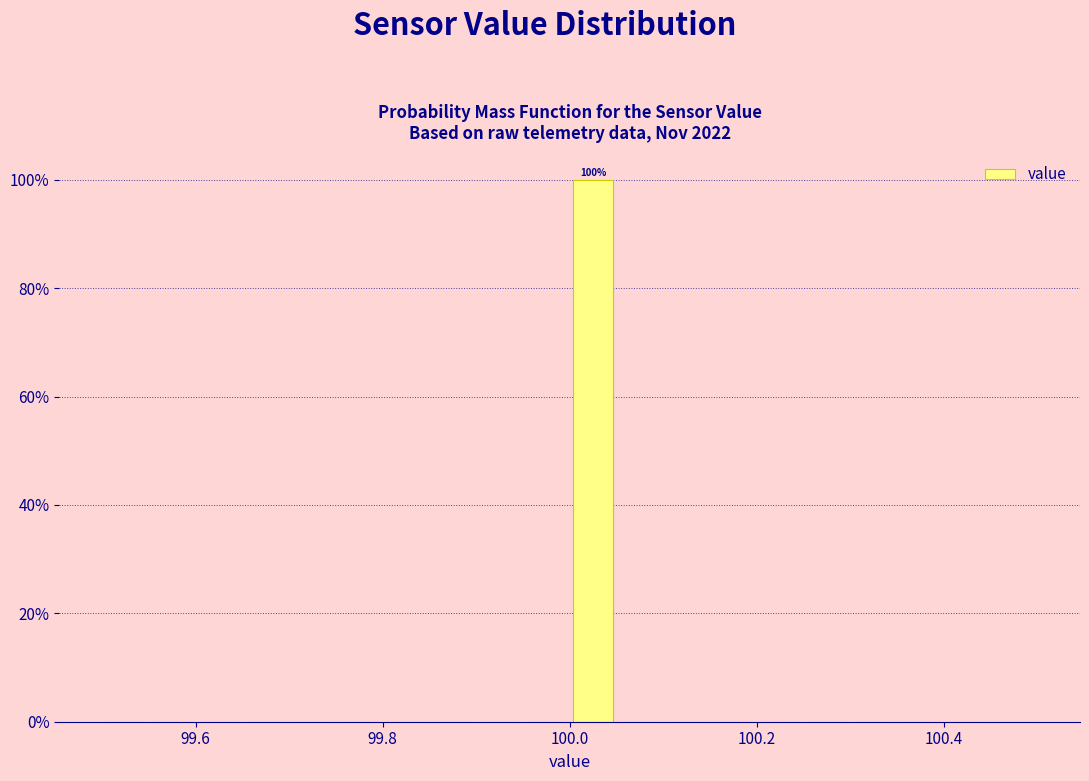

Read against the x-axis, roughly where is the centre of the tallest bar?

100.02